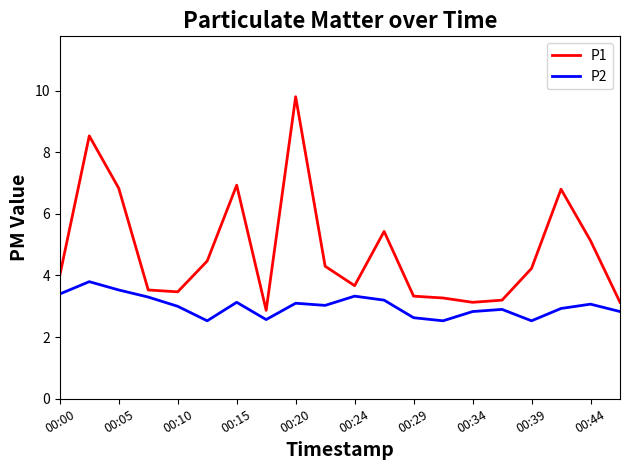

At how many categories does at least one series exceed 7?

2